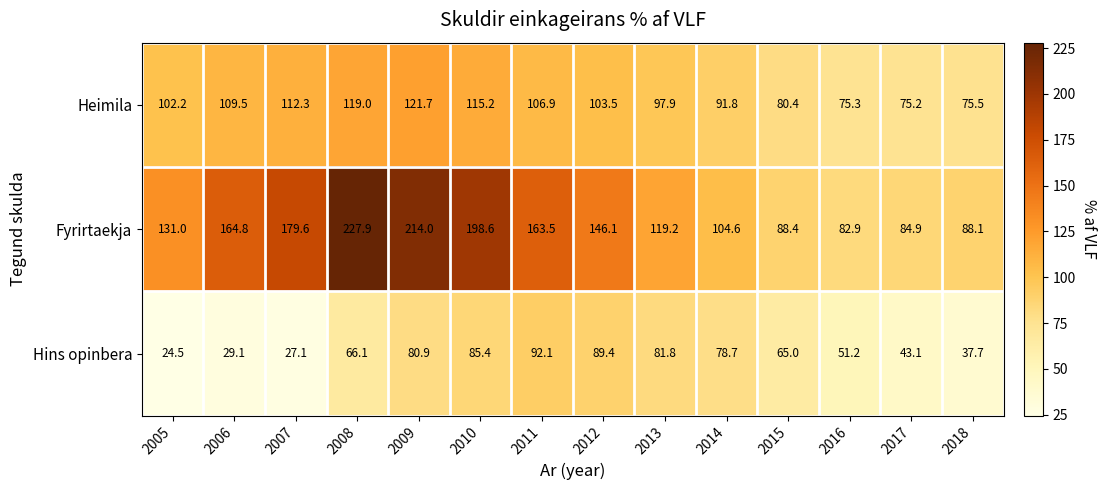

How many data points in Fyrirtaekja are less than 146?

7